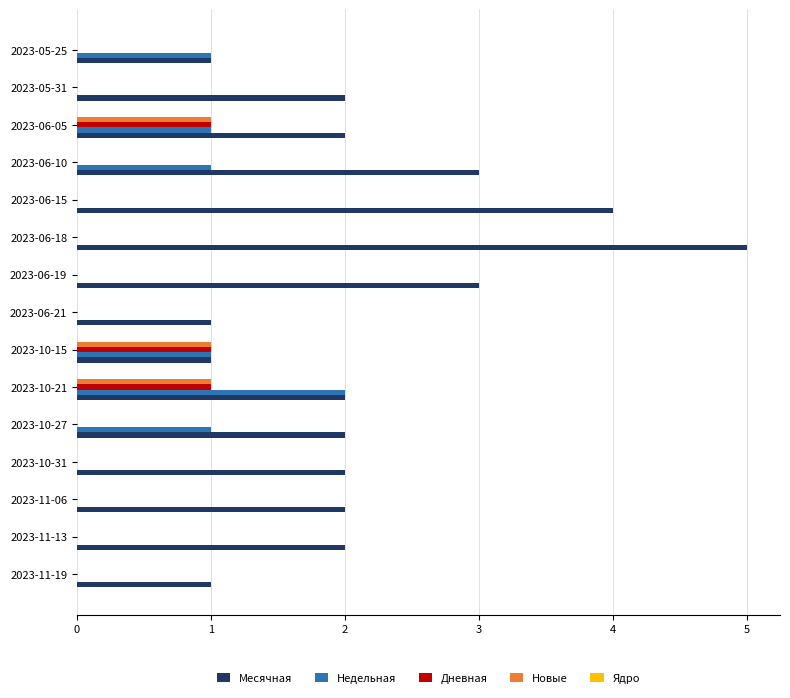

Is it true that Месячная equals 2 at 2023-10-21?

True